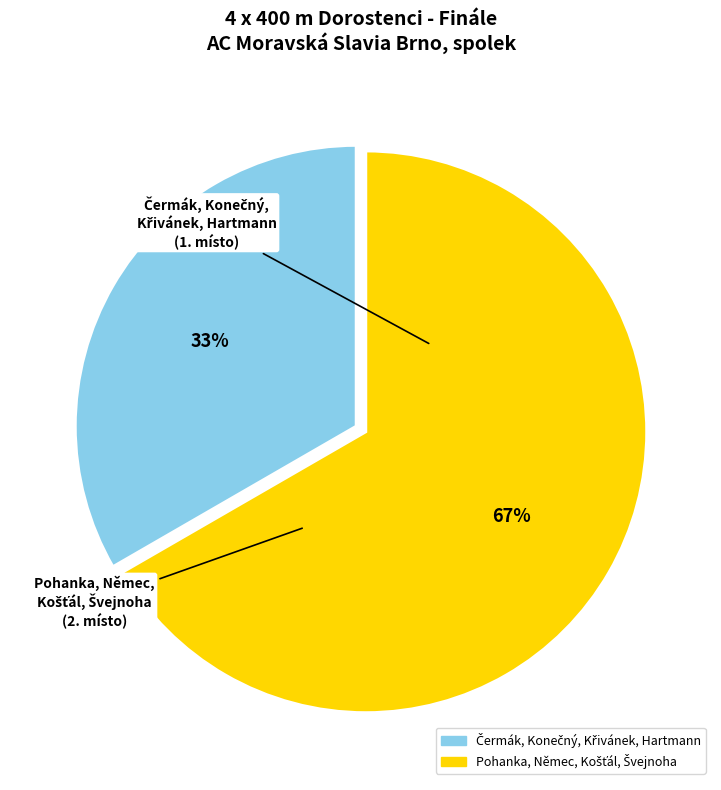

How many segments does this pie chart have?

2